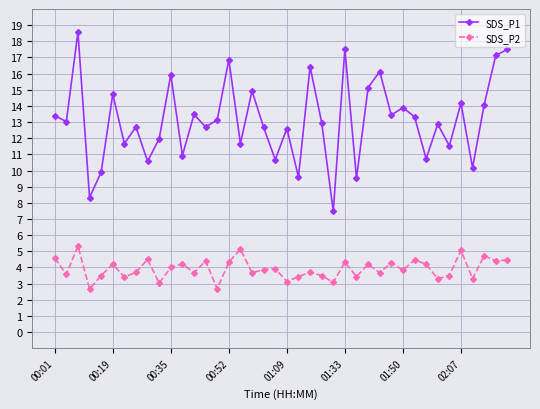

Rank the series by their average value, from lowest to highest.

SDS_P2, SDS_P1